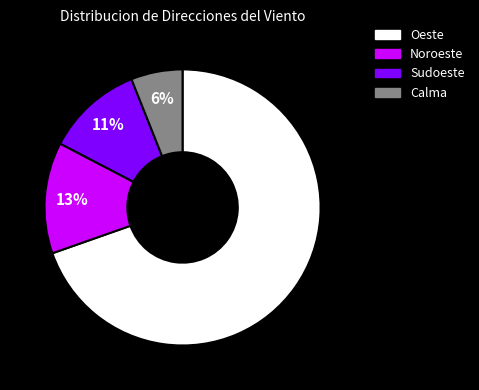

To the nearest percent, what is the average slice percentage?

25%